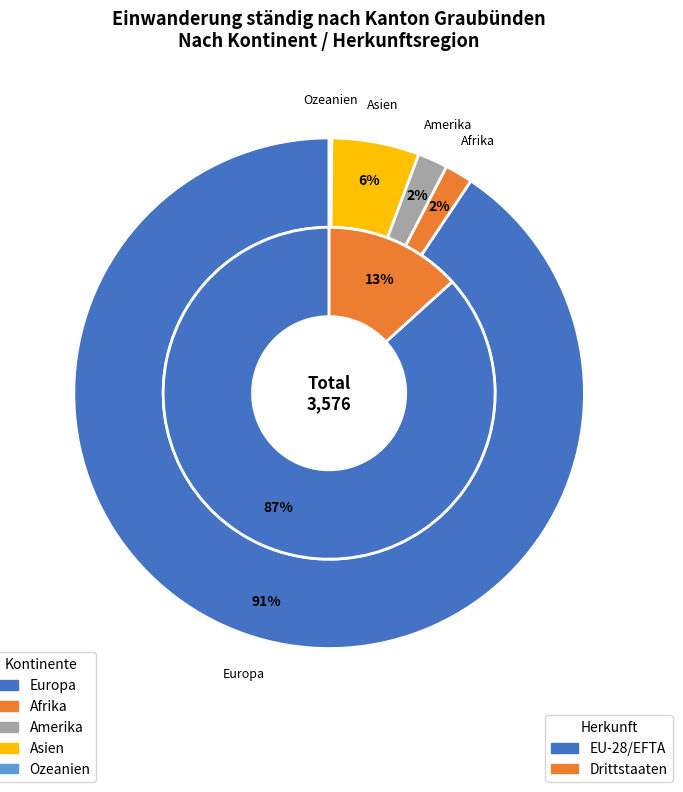

To the nearest percent, what is the average slice percentage?

20%